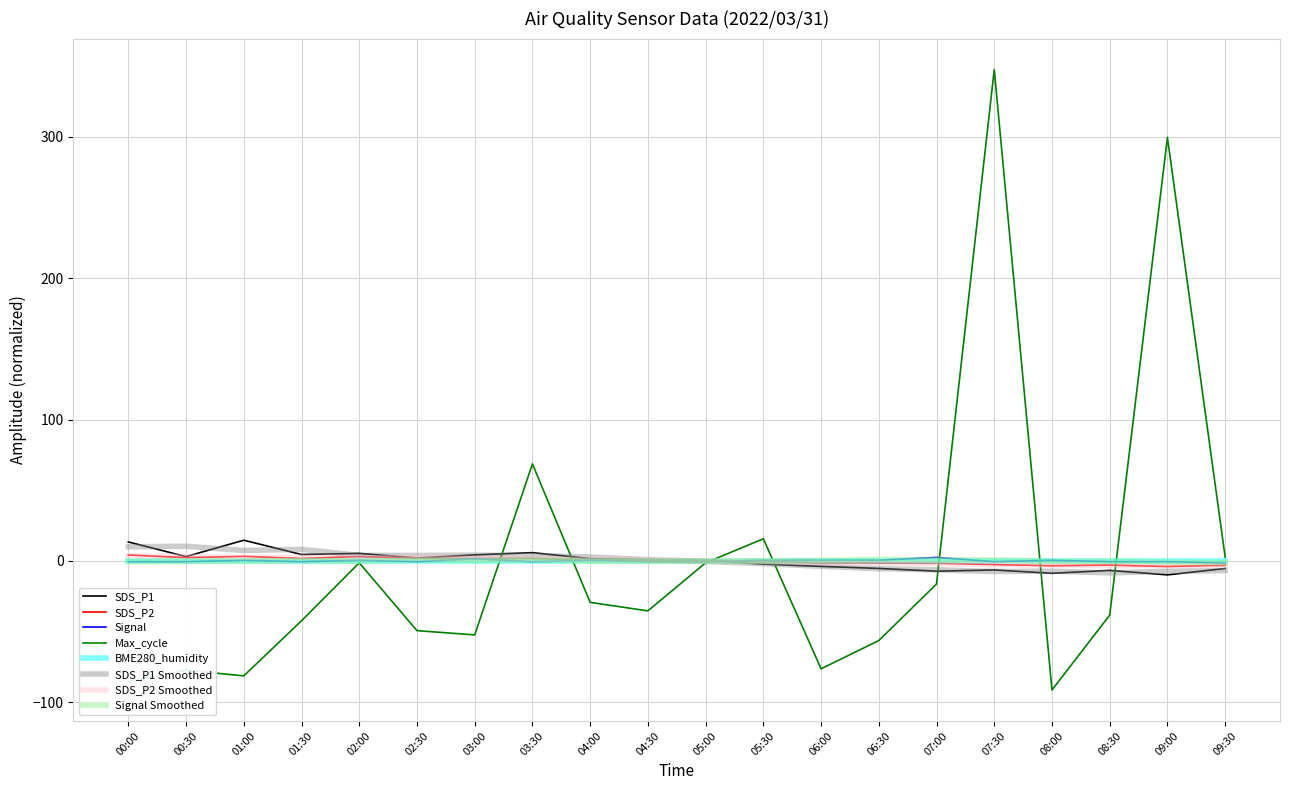

Which series has the largest range (max minus min)?

Max_cycle